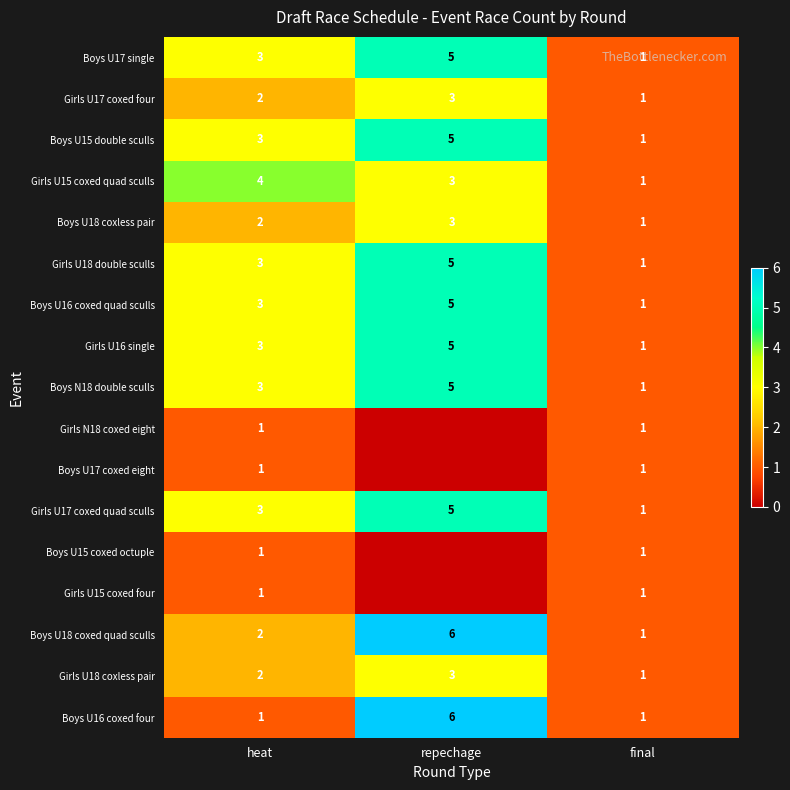

Which has a higher value, final or repechage?

repechage